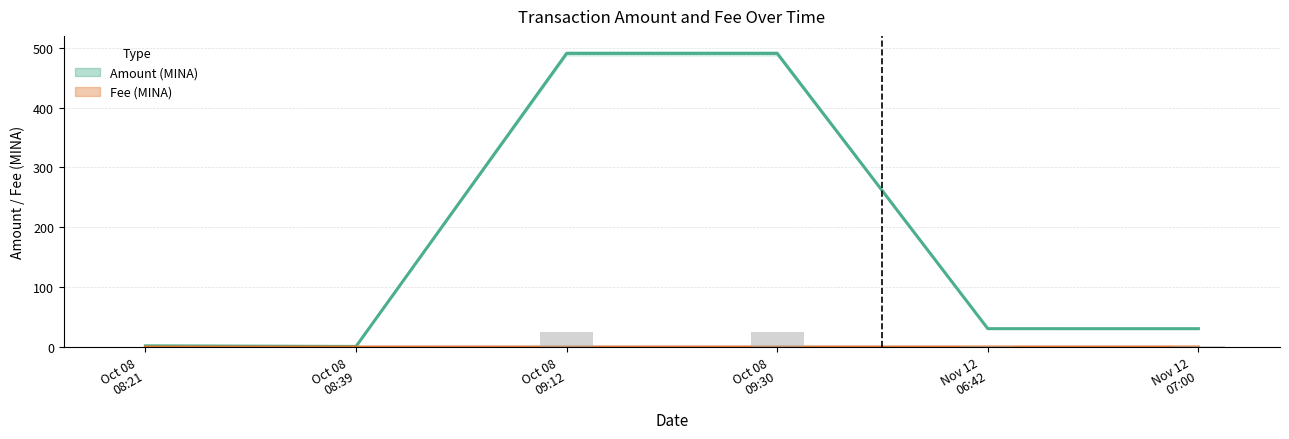

The value of Fee (MINA) at Oct 08
08:21 is 0.0. True or false?

True